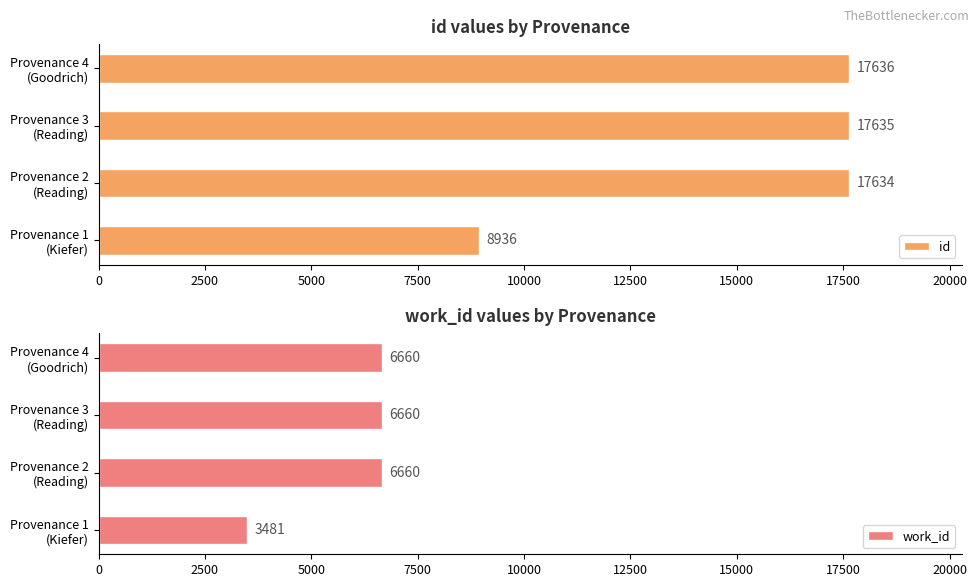

List the series in order of their overall mean, lowest first.

work_id, id